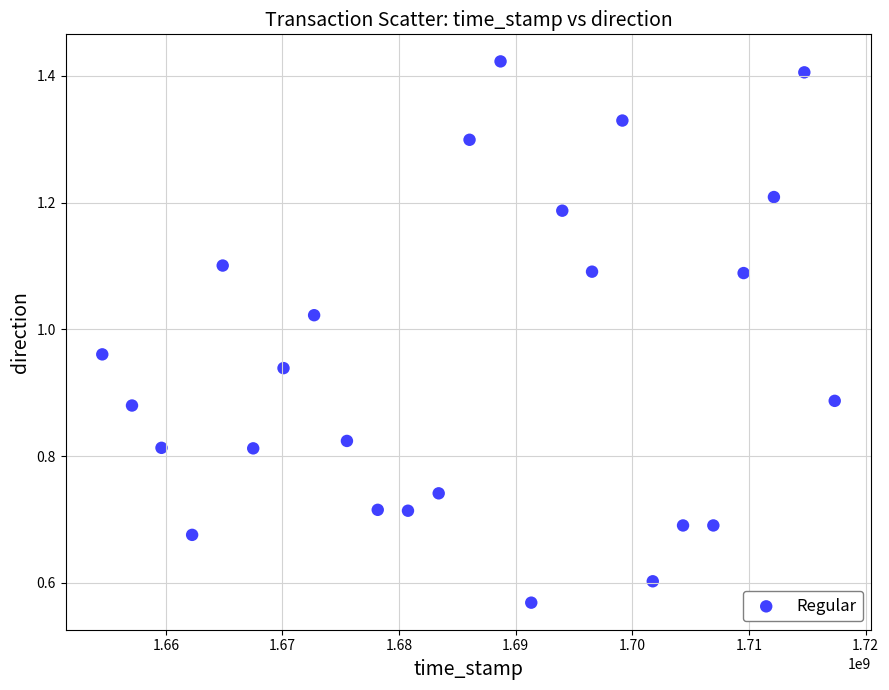

What is the range of X values (max minus min)?

62788138.0